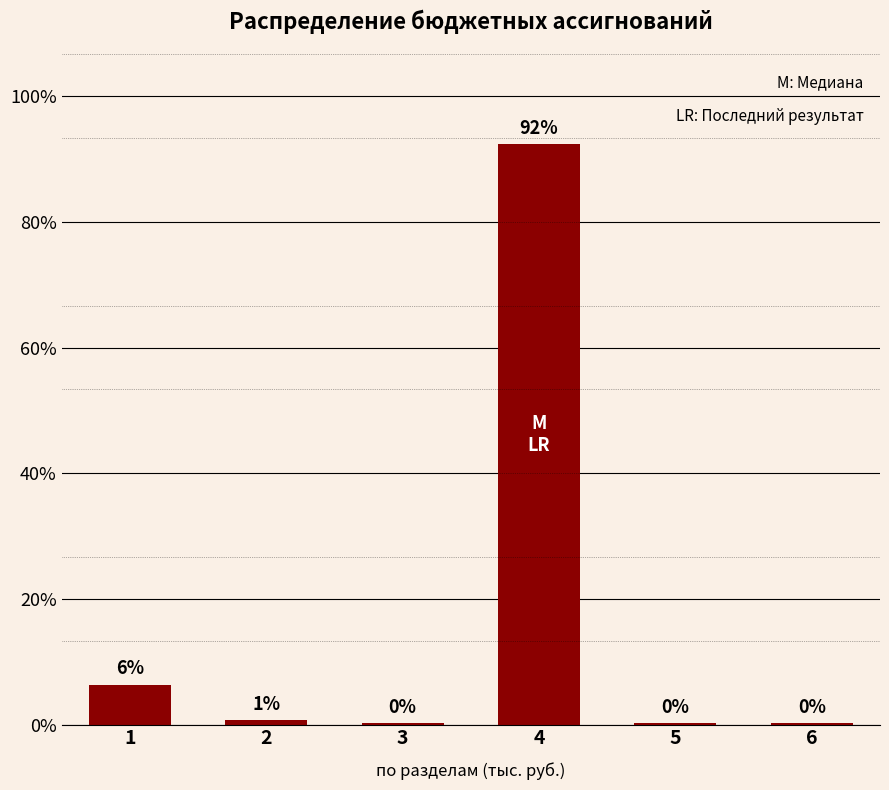

List the labels in order of value, smallest first.

6, 3, 5, 2, 1, 4